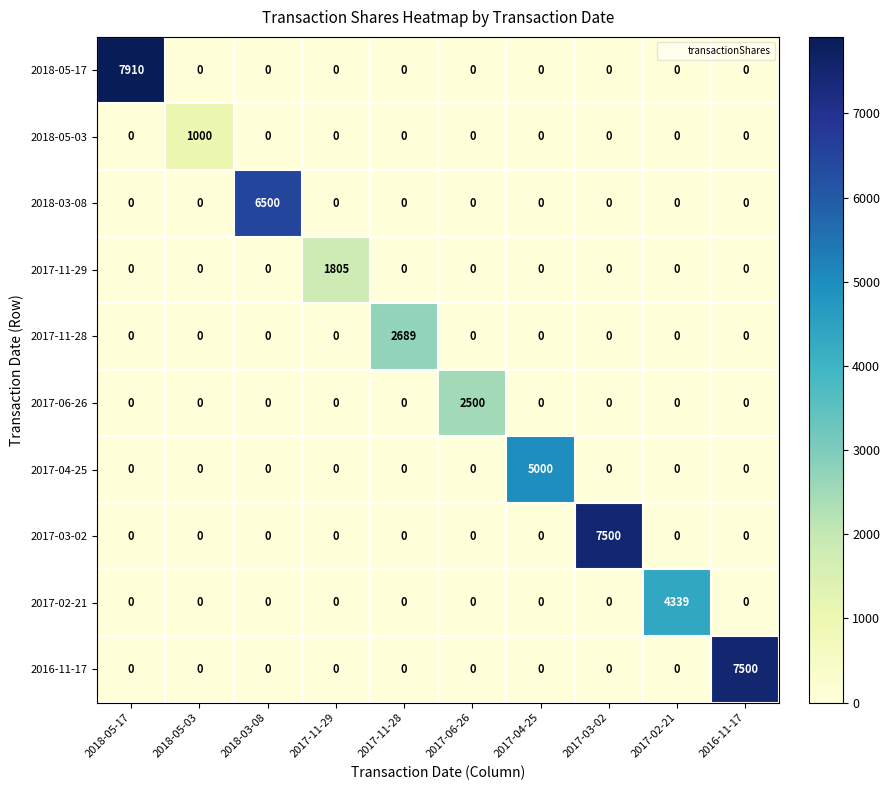

The value of 2017-11-29 at 2018-03-08 is 0. True or false?

True